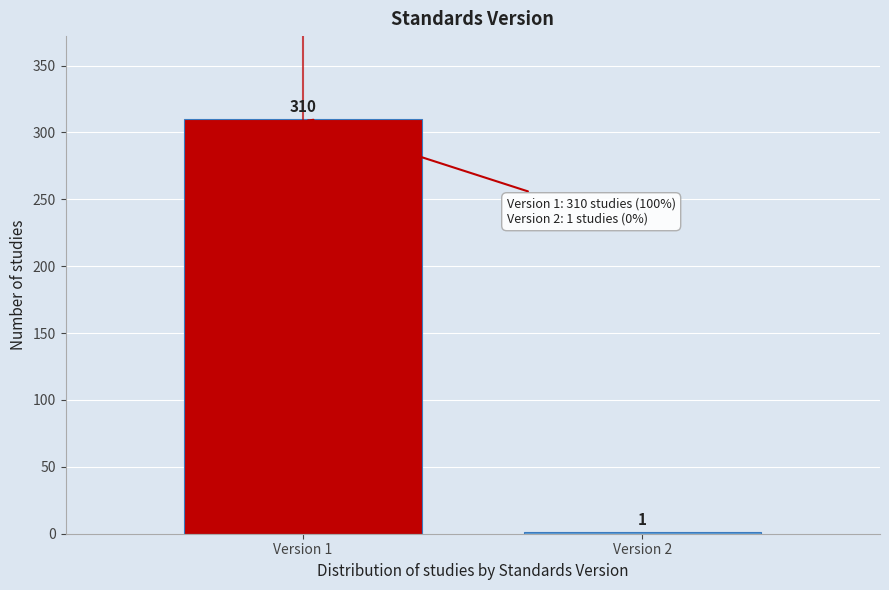

Reading right to left, transcribe all the data shown in this chart.

Version 2=1	Version 1=310